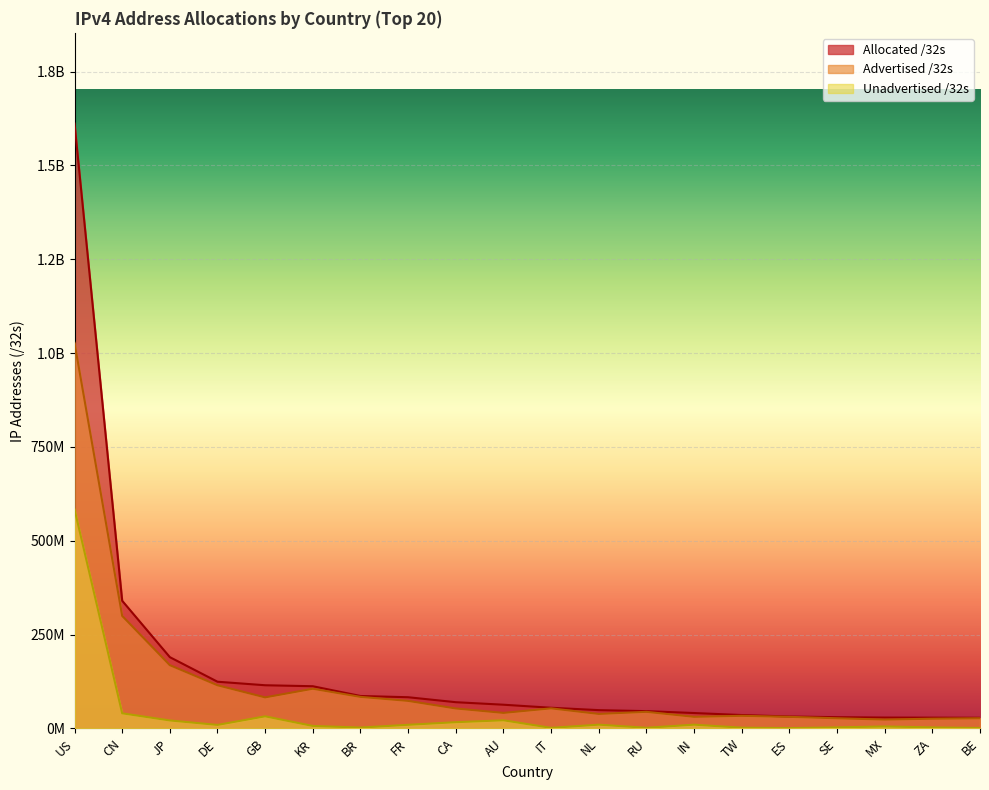

What is the label of the 2nd point from the right?

ZA